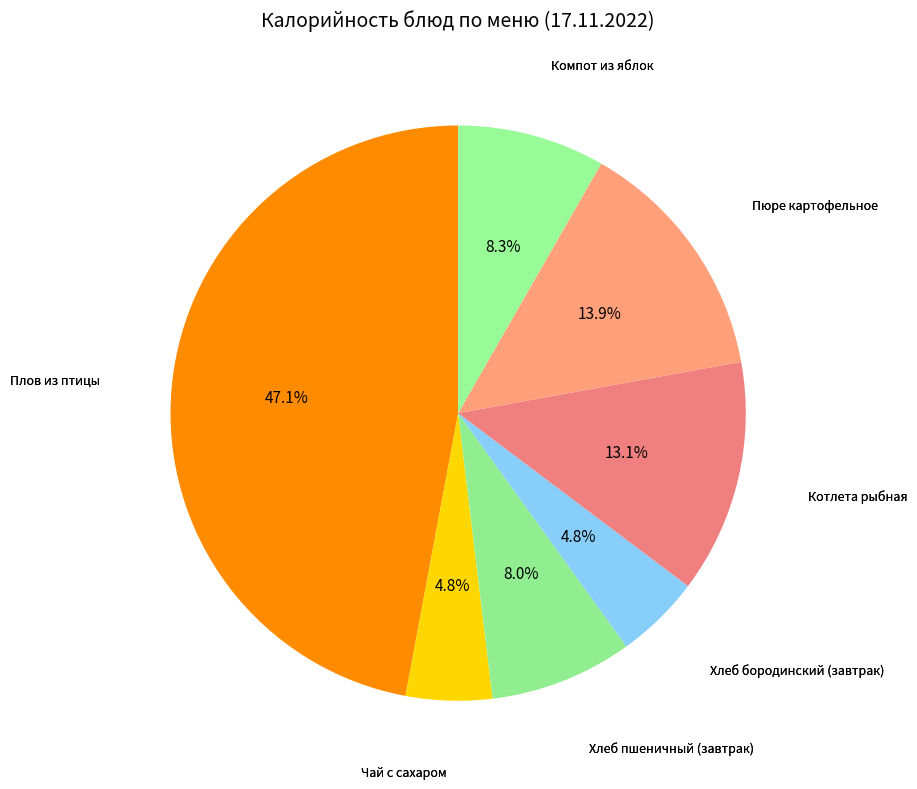

What is the largest slice in the pie chart?

Плов из птицы